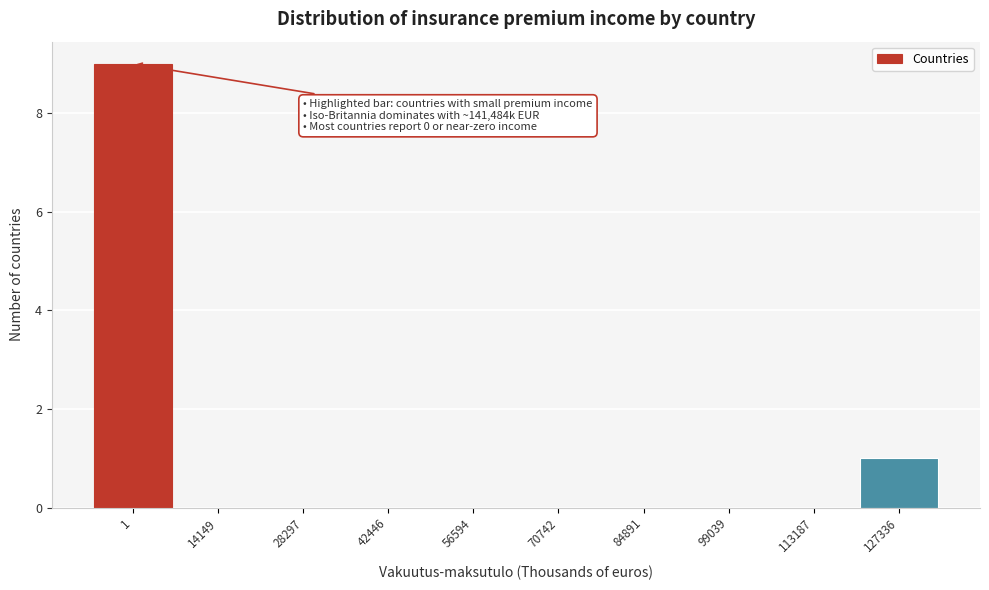

Reading left to right, list all the values displayed in this chart.

1=9	14149=0	28297=0	42446=0	56594=0	70742=0	84891=0	99039=0	113187=0	127336=1